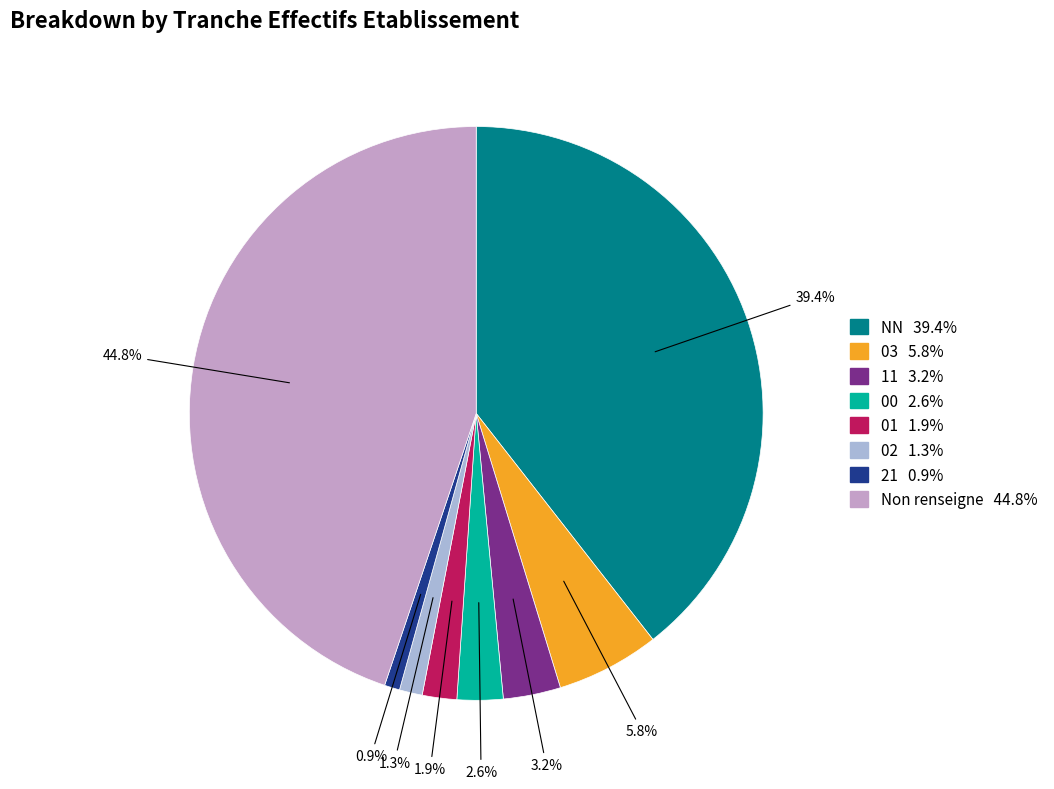

Is there a majority slice in this chart?

No